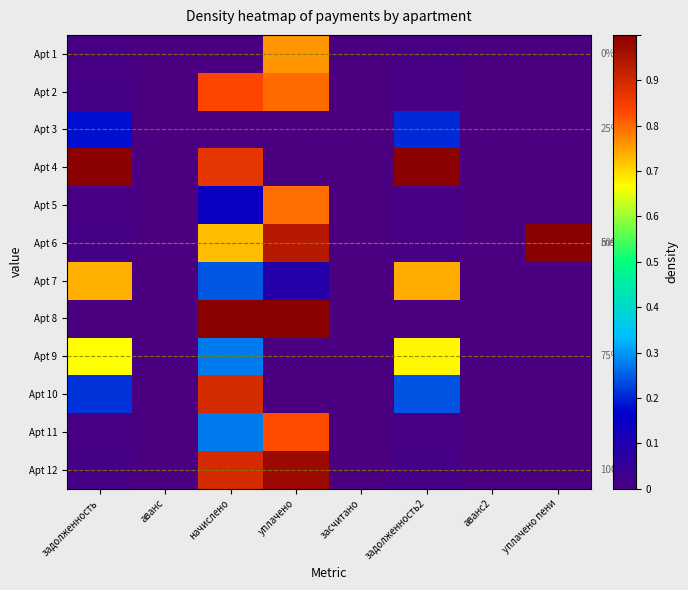

At which label is Apt 2 closest to 0?

аванс